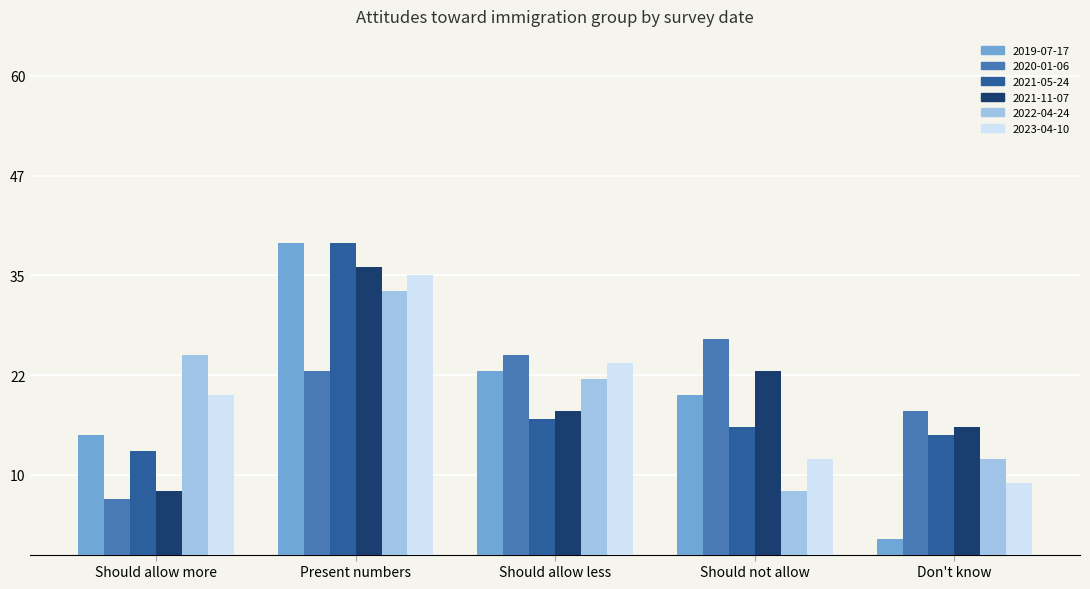

Are the bars grouped side by side (vs. stacked)?

Yes